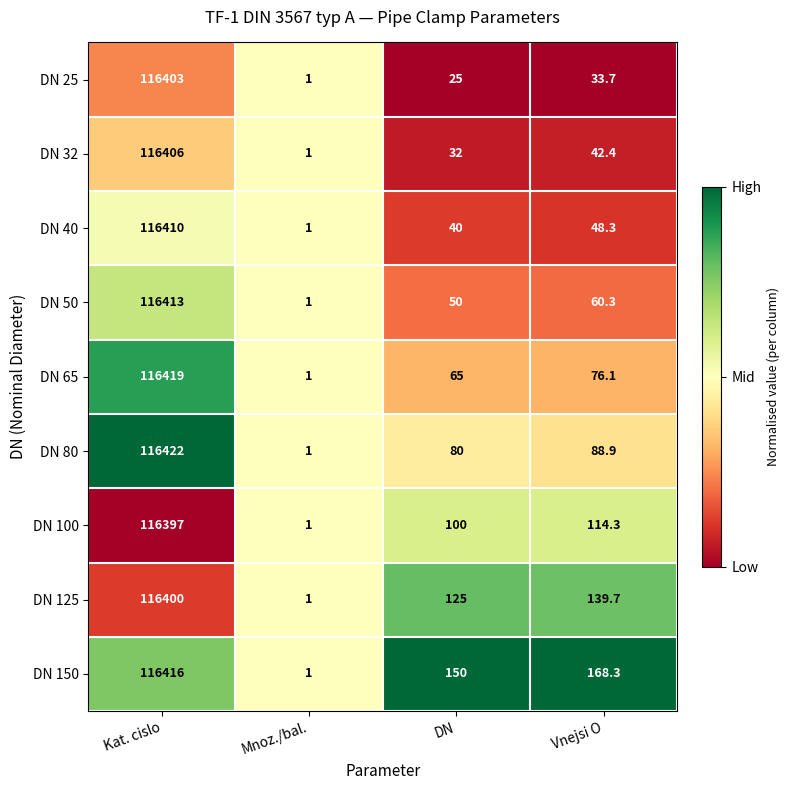

What is the difference between the highest and lowest values at Vnejsi O?

134.6